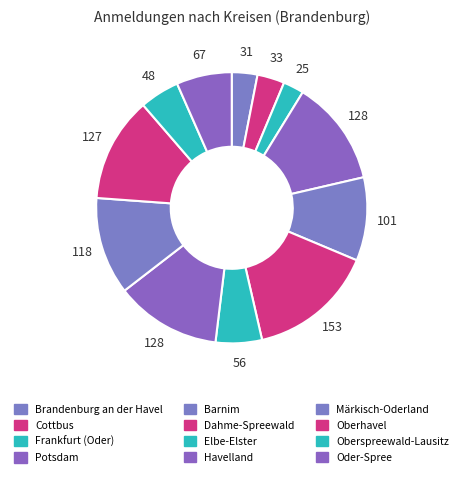

Combined, what portion of the pie is Barnim and Potsdam?

22.6%